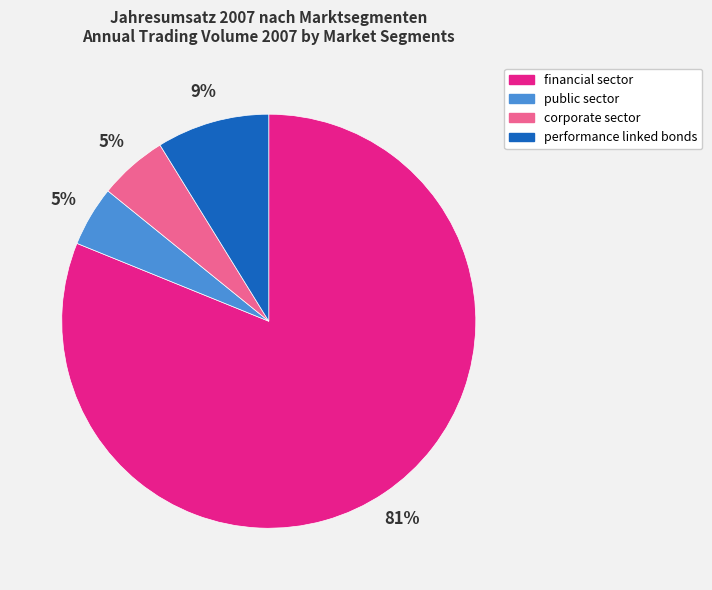

To the nearest percent, what portion does financial sector represent?

81%